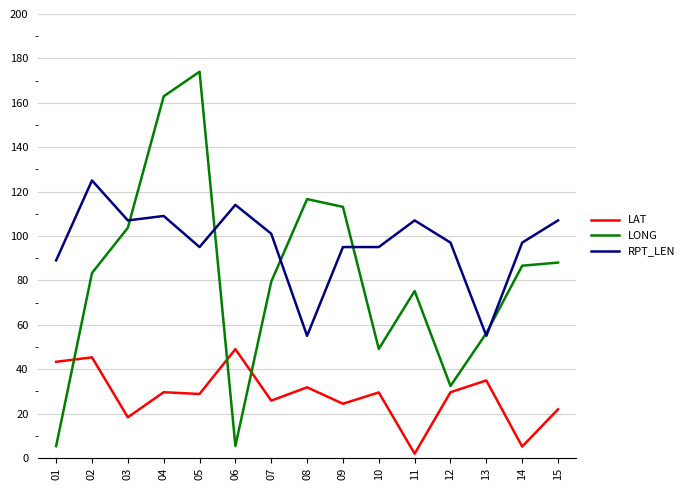

Which category has the lowest value across all series?

11